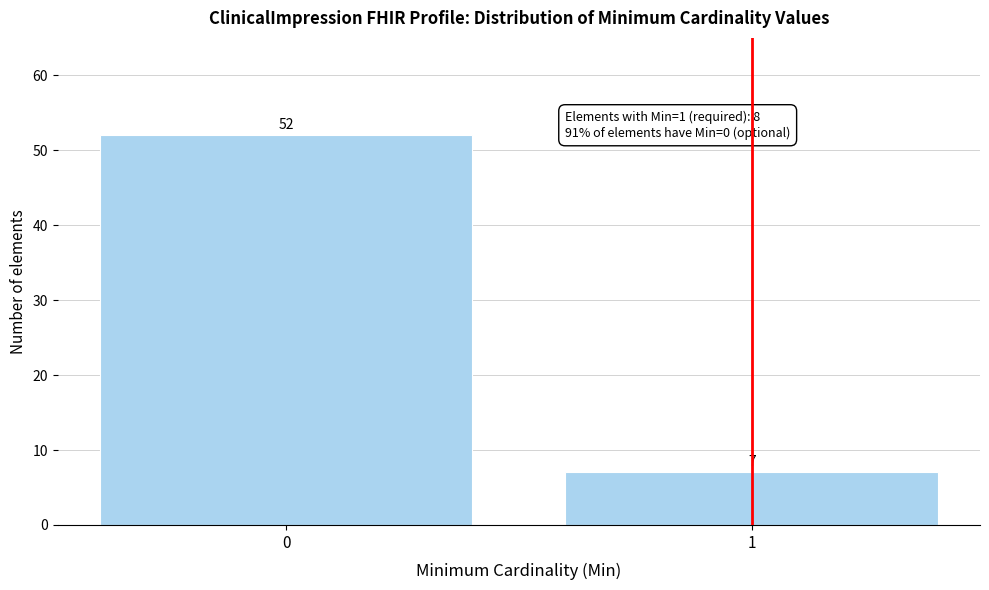

Reading right to left, extract all data points from this chart.

1=7	0=52